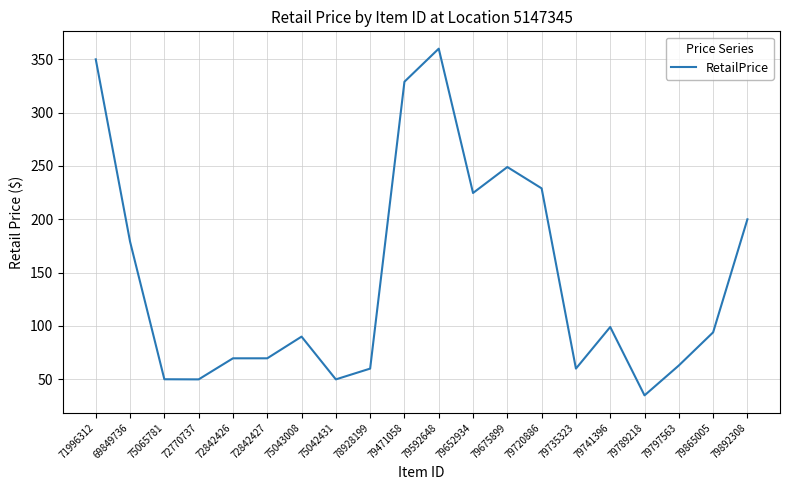

Is it true that the value at 75042431 is 17.9?

False